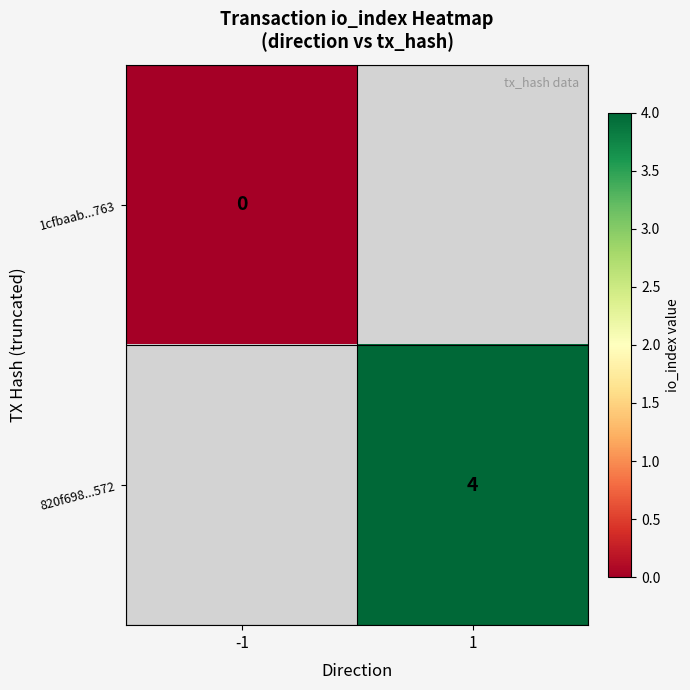

Is the value of 820f698...572 at 1 greater than the value of 1cfbaab...763 at -1?

Yes